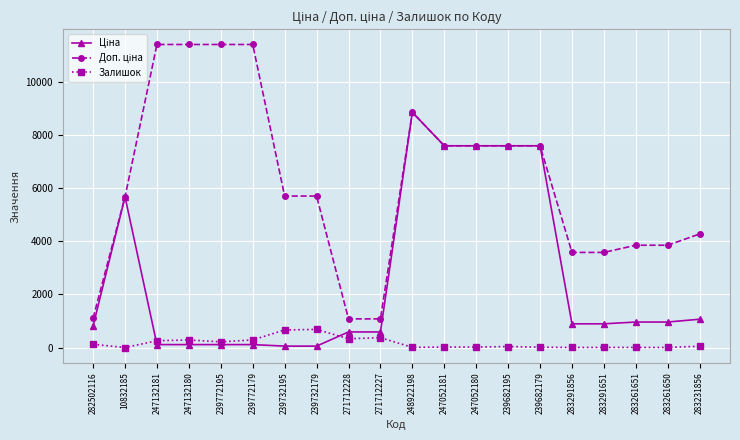

The Залишок series shows 260.0 at 247132181. True or false?

True